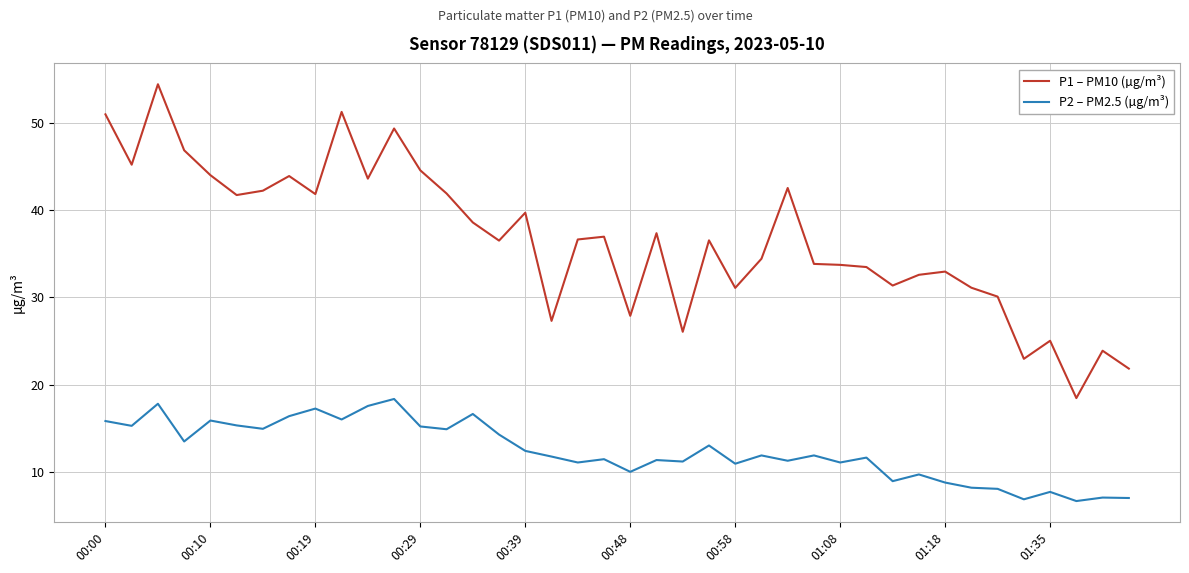

Which series has the largest total across all categories?

P1 – PM10 (µg/m³)